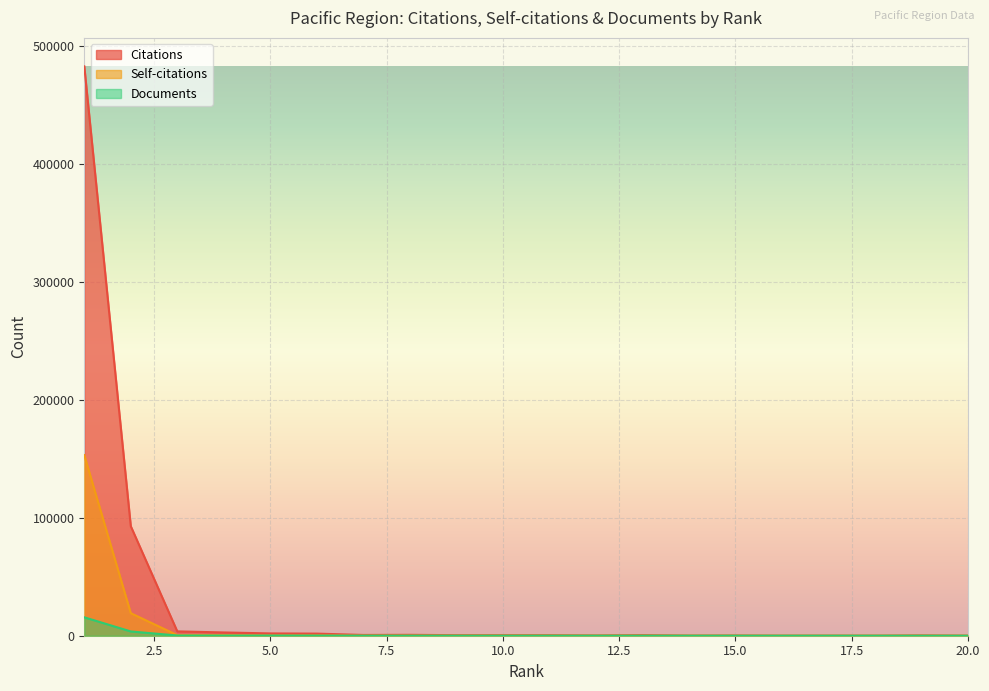

Reading left to right, extract all data points from this chart.

Citations: 20=5	19=272	18=2	17=47	16=4	15=167	14=82	13=532	12=212	11=452	10=486	9=465	8=763	7=652	6=1794	5=1948	4=2770	3=3688	2=92909	1=482972
Self-citations: 20=0	19=0	18=0	17=0	16=0	15=3	14=15	13=11	12=10	11=16	10=33	9=6	8=59	7=42	6=178	5=132	4=419	3=475	2=19127	1=153206
Documents: 20=1	19=1	18=1	17=2	16=2	15=7	14=8	13=13	12=15	11=18	10=20	9=22	8=35	7=35	6=83	5=109	4=114	3=186	2=3623	1=15620